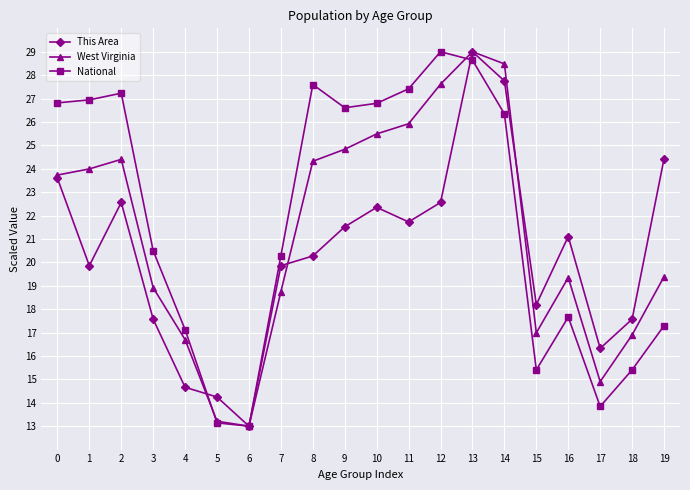

What are all the series names shown in the legend?

This Area, West Virginia, National